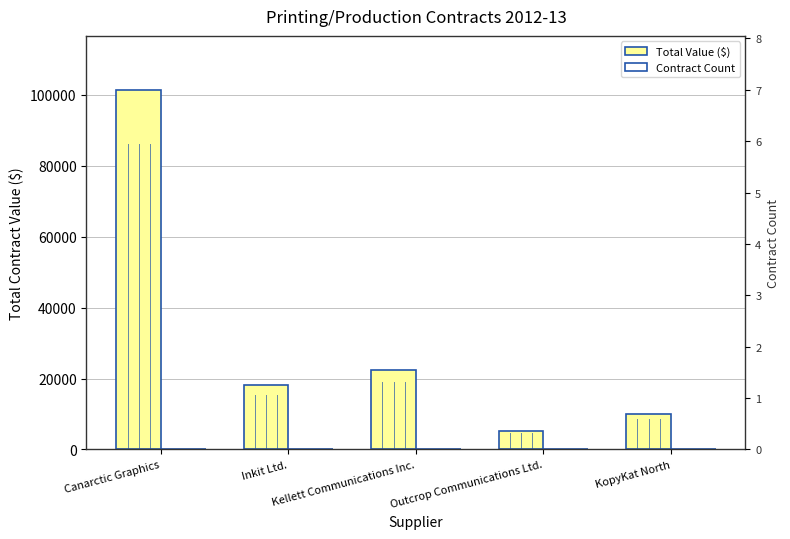

What is the label of the 1st bar from the left?

Canarctic Graphics